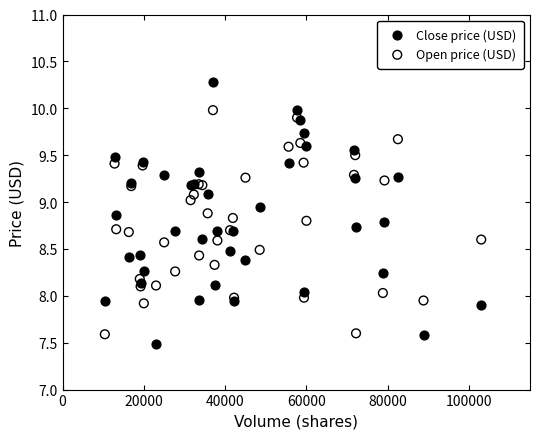

Which series has the widest spread of Y values?

Close price (USD)